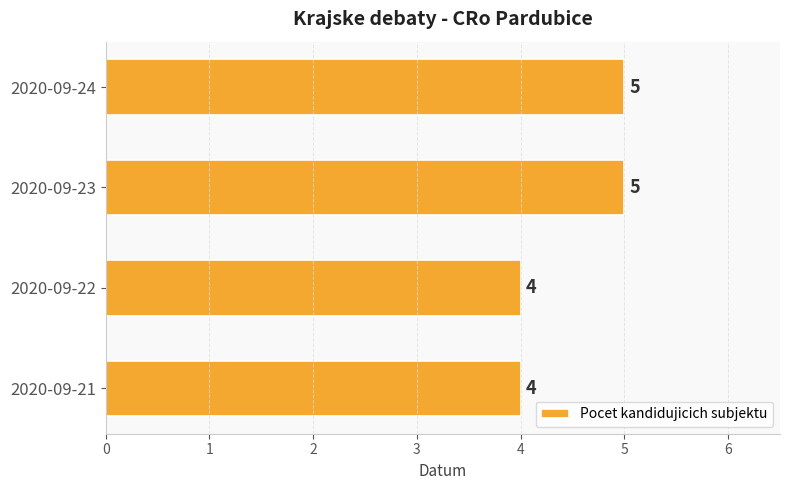

What is the greatest value displayed?

5